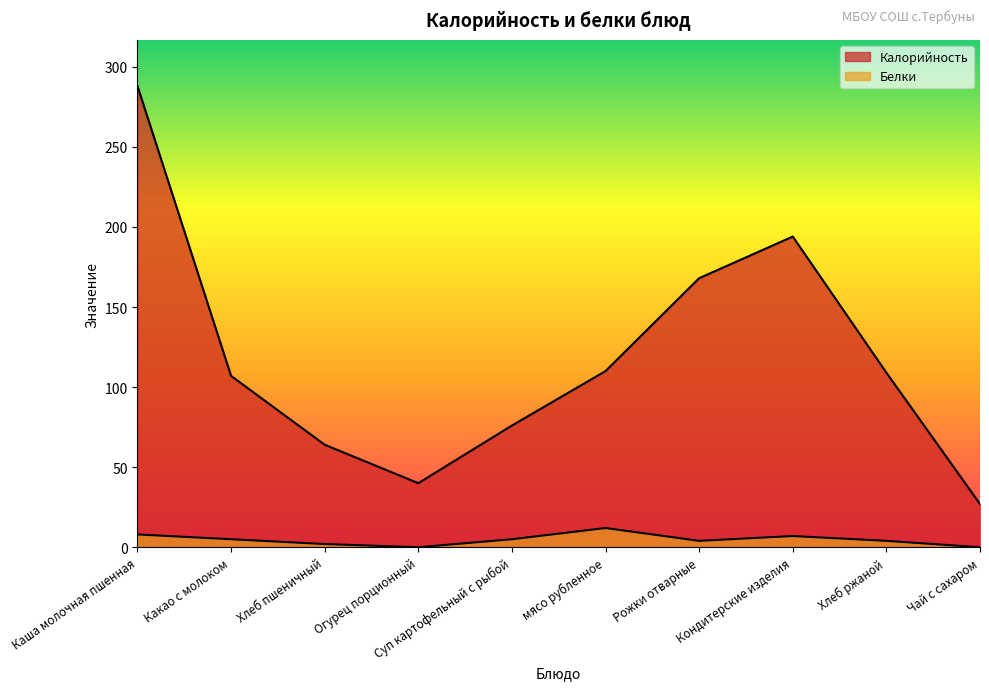

What are all the series names shown in the legend?

Калорийность, Белки